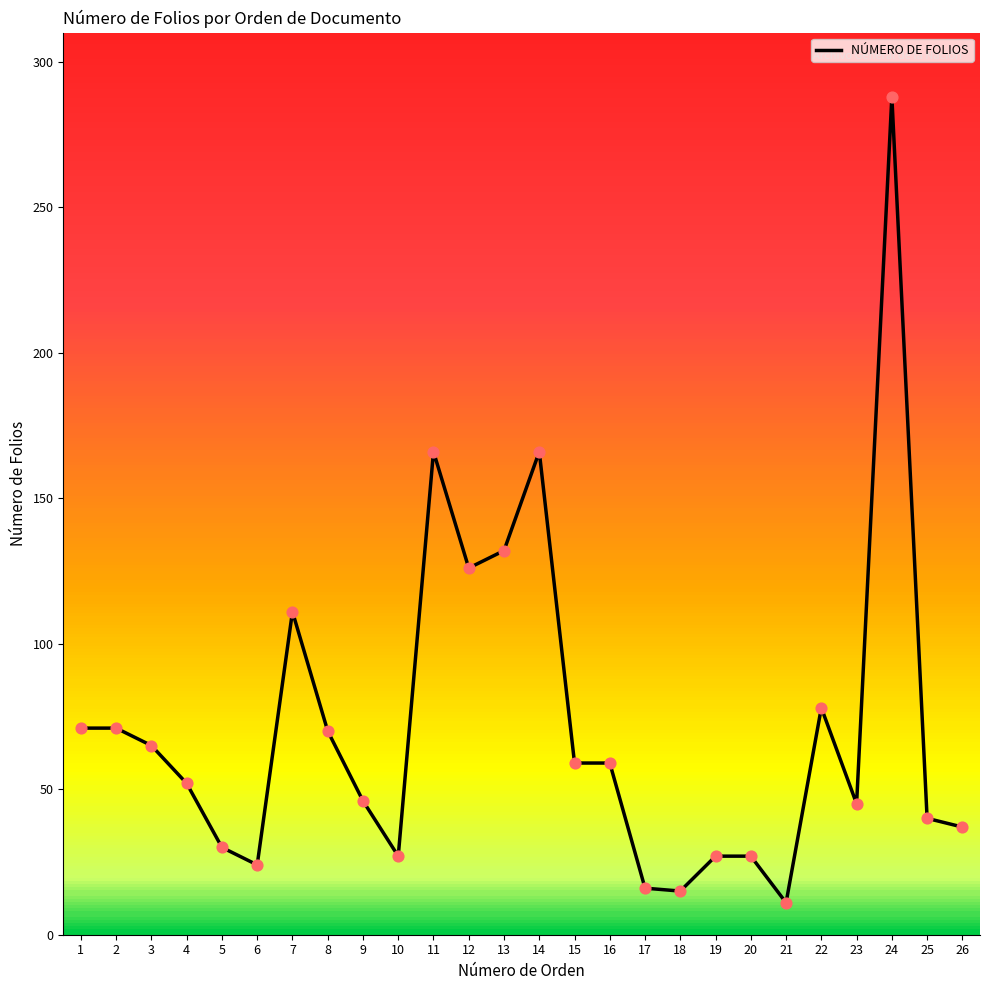

Between 3 and 4, which is larger?

3